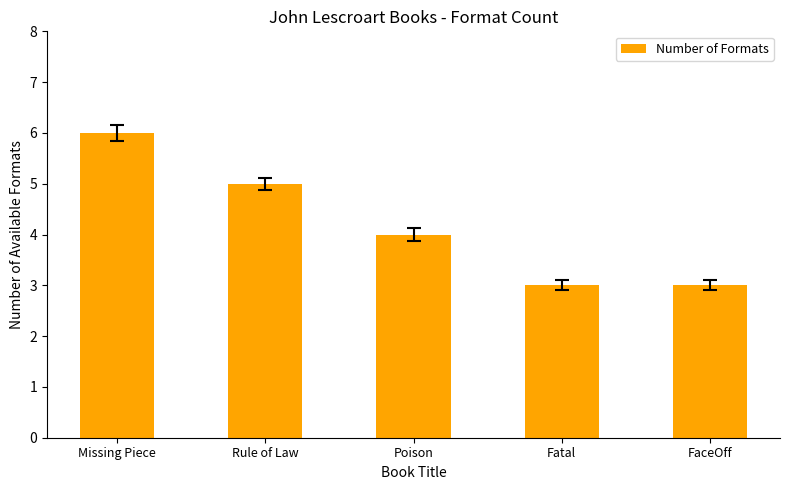

What position from the right is Rule of Law?

4